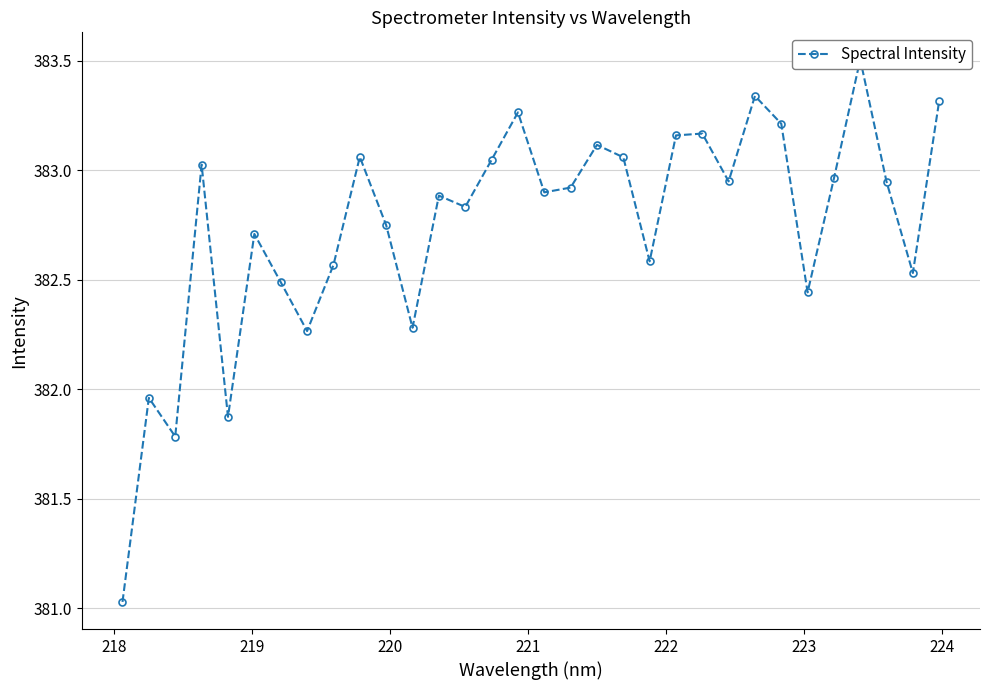

Is it true that the value at 22 is 673.5?

False